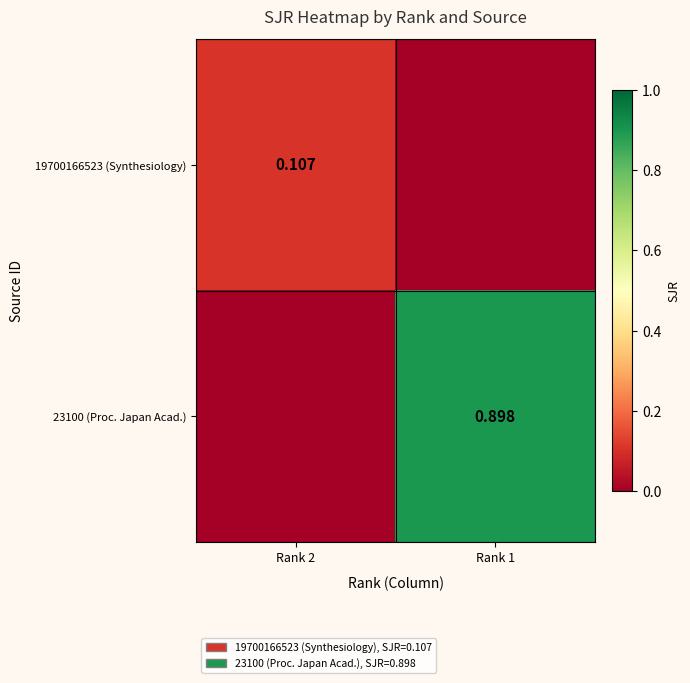

At which category does the chart reach its minimum across all series?

Rank 1